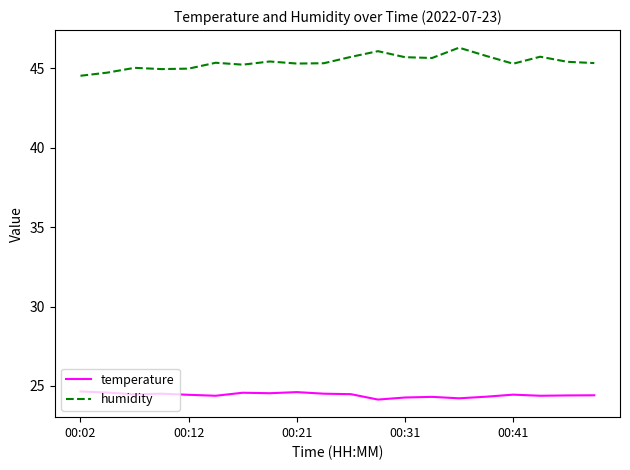

True or false: temperature and humidity cross at least once.

False